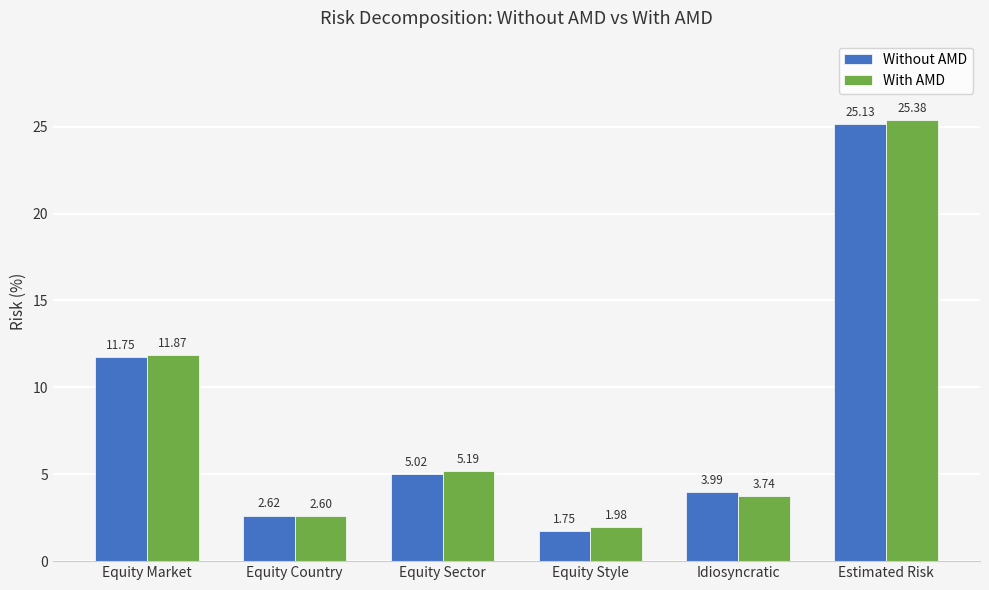

What is the label of the 4th bar from the right?

Equity Sector